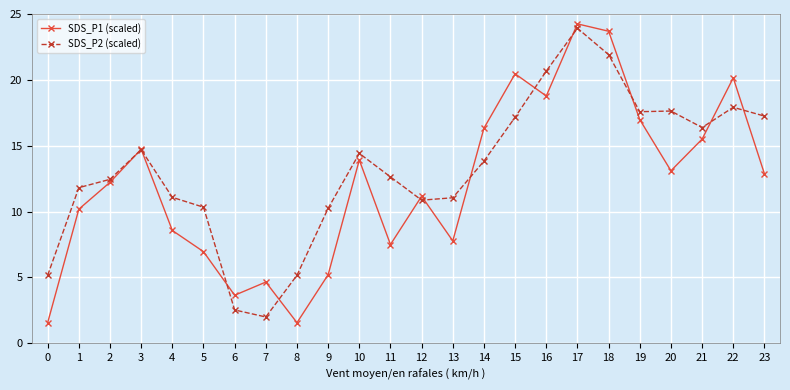

At which category does SDS_P1 (scaled) reach its first local valley?

6